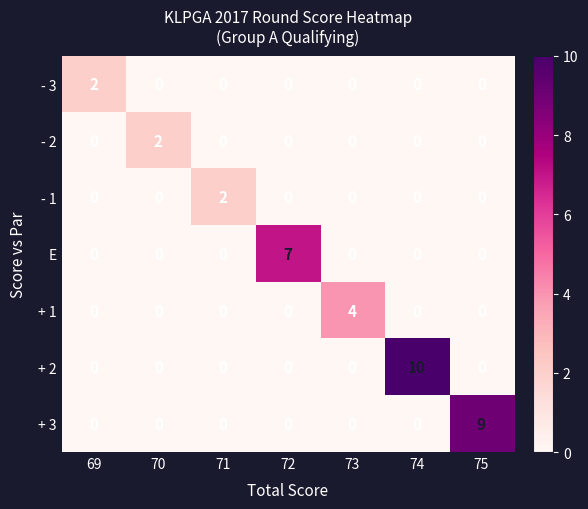

What is the sum of all E values?

7